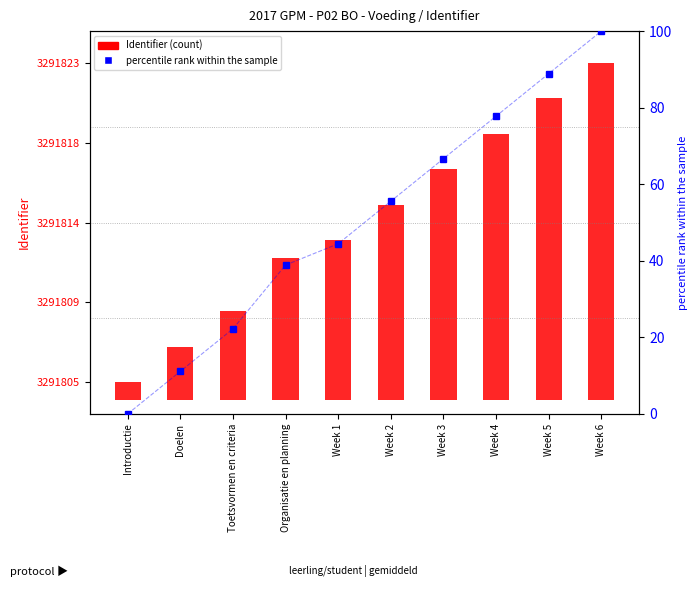

Where does the data first go above 55?

Week 2